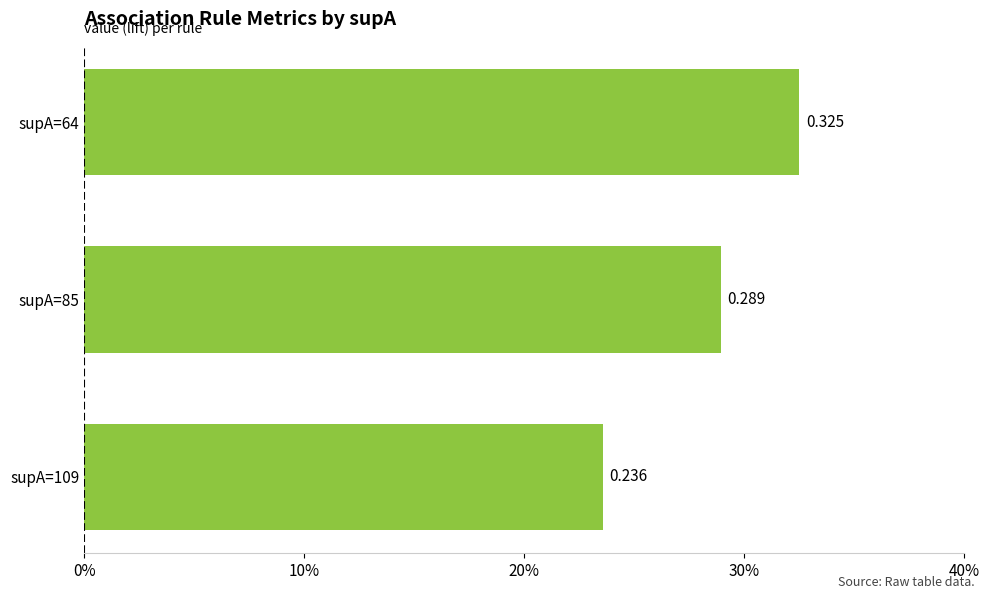

Does the chart contain any negative values?

No